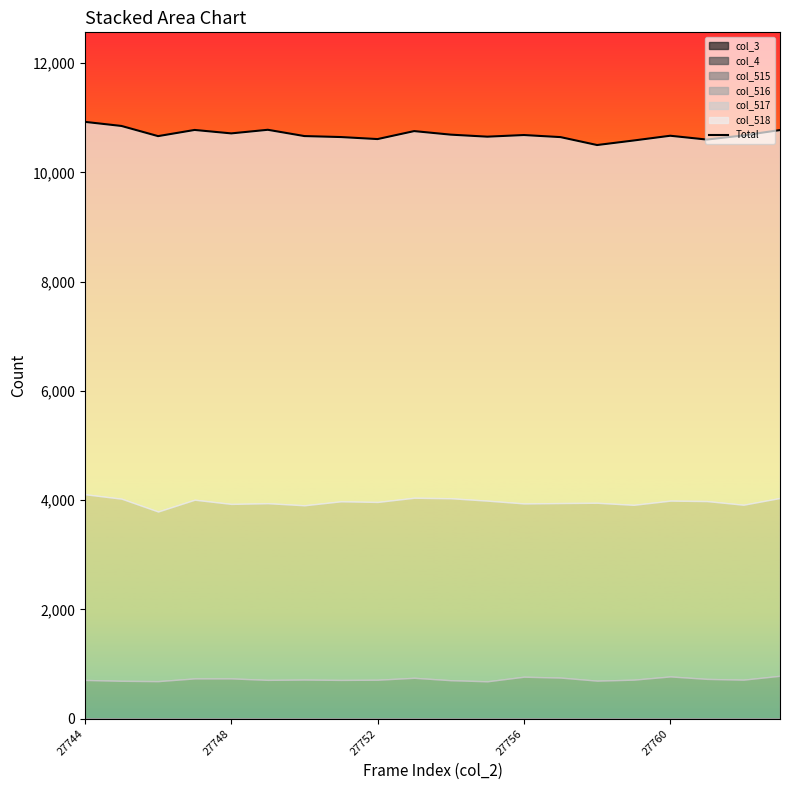

How many points are lower than both their immediate neighbors (excluding endpoints)?

6